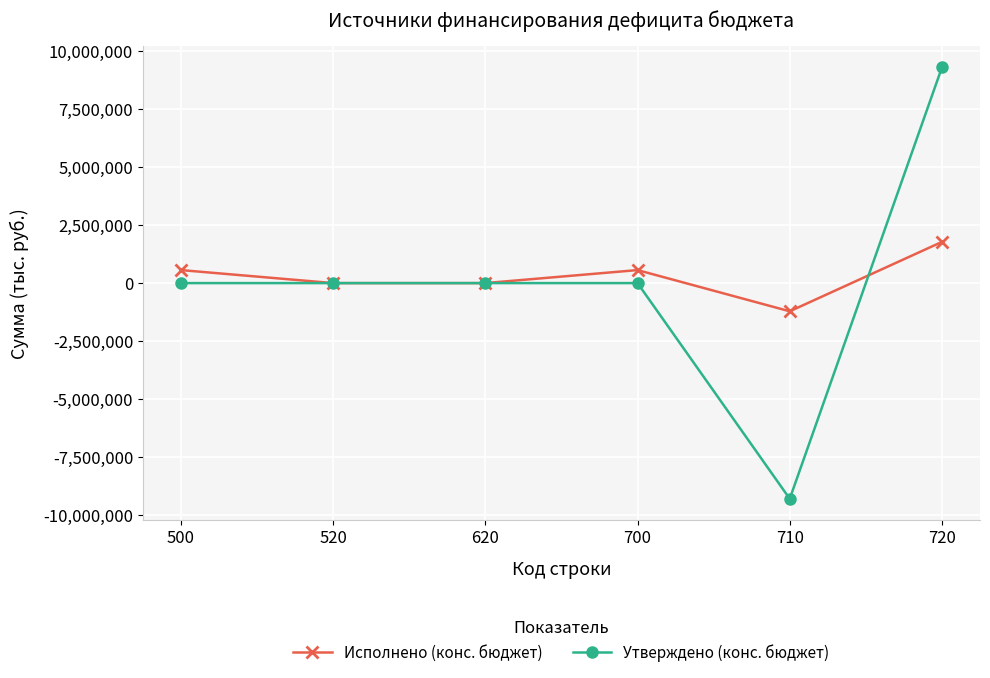

True or false: Исполнено (конс. бюджет) and Утверждено (конс. бюджет) cross at least once.

True